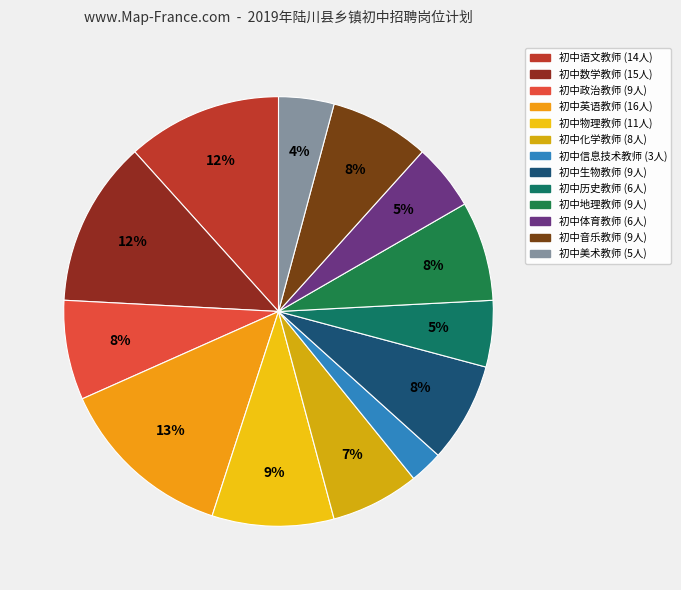

To the nearest percent, what is the difference between the 初中体育教师 and 初中美术教师 slice percentages?

1%